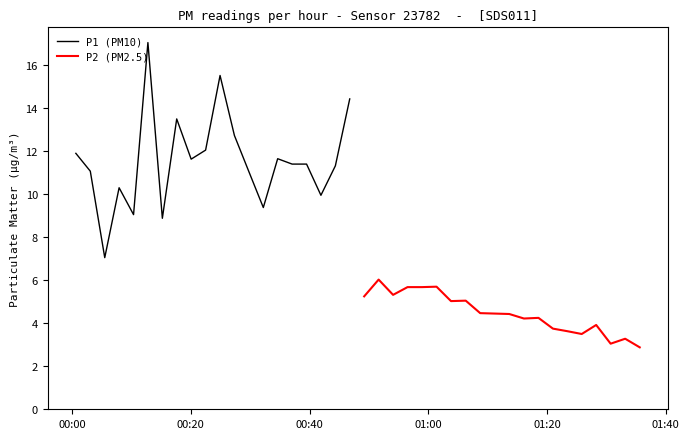

True or false: P1 (PM10) and P2 (PM2.5) intersect in this chart.

False